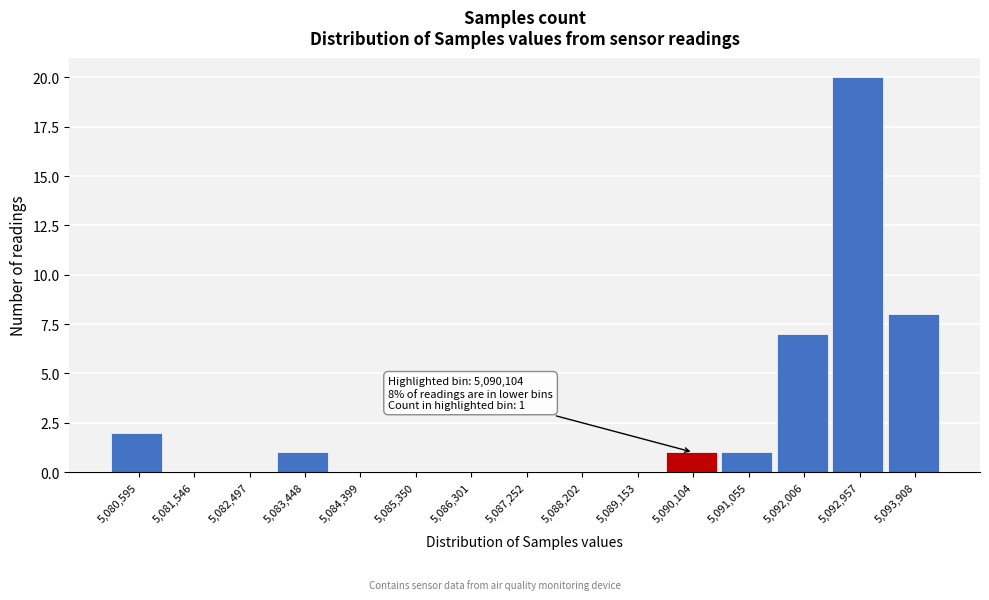

Reading left to right, extract all data points from this chart.

5,080,595=2	5,081,546=0	5,082,497=0	5,083,448=1	5,084,399=0	5,085,350=0	5,086,301=0	5,087,252=0	5,088,202=0	5,089,153=0	5,090,104=1	5,091,055=1	5,092,006=7	5,092,957=20	5,093,908=8